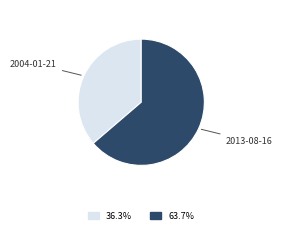

How many segments does this pie chart have?

2